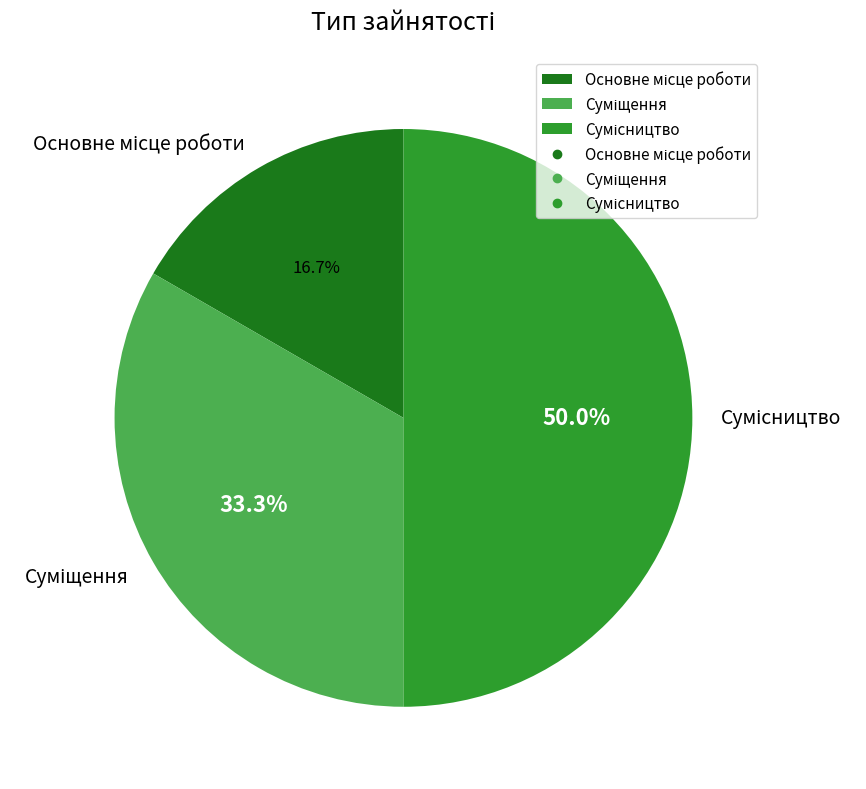

True or false: Основне місце роботи accounts for 17% of the total.

True